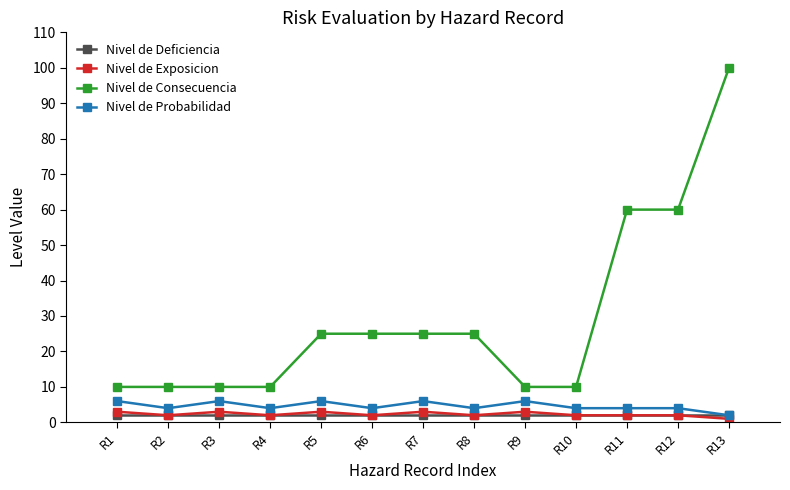

What is the approximate value of Nivel de Exposicion at R9?

3